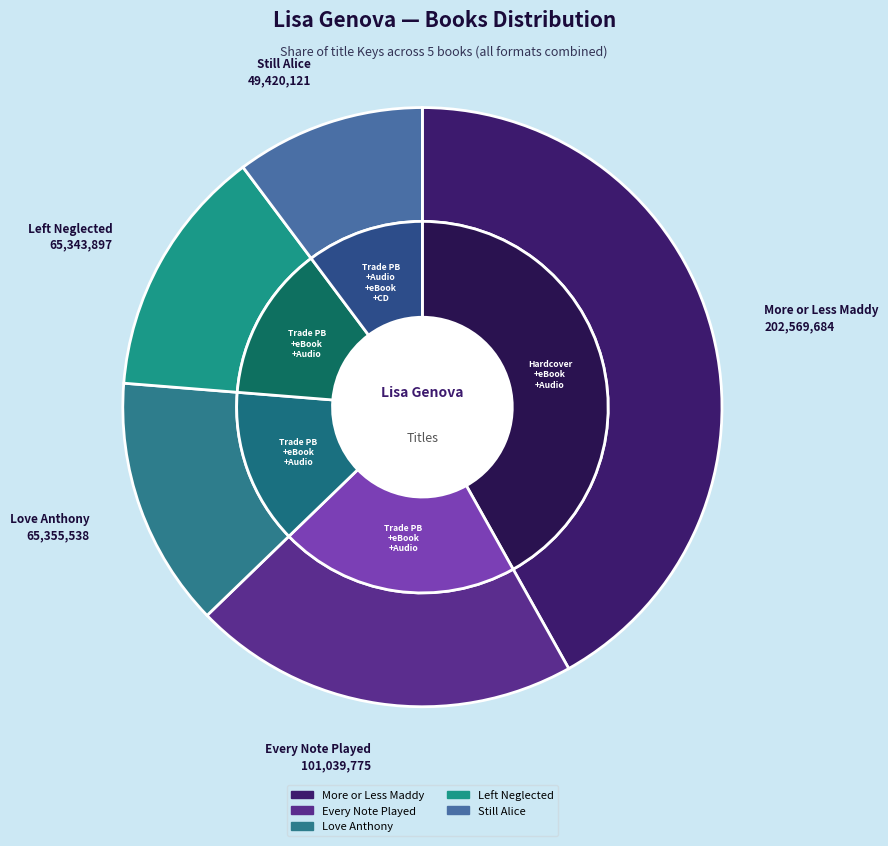

True or false: More or Less Maddy accounts for 29% of the total.

False